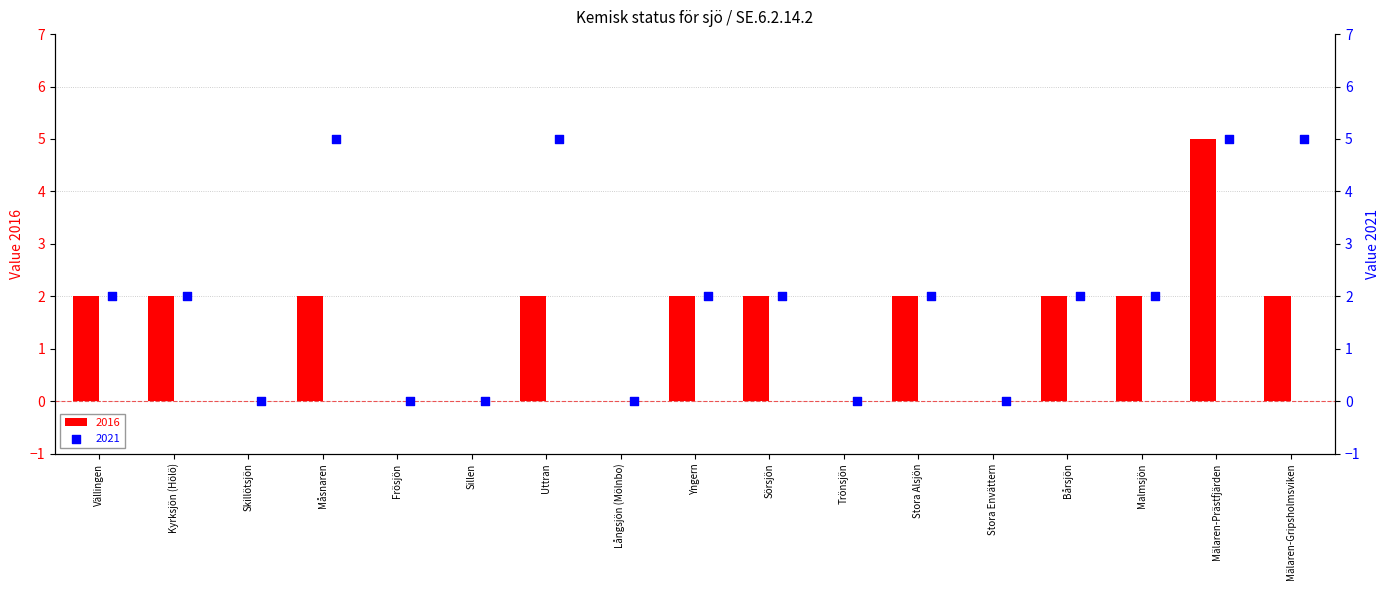

At how many categories does at least one series exceed 3?

4